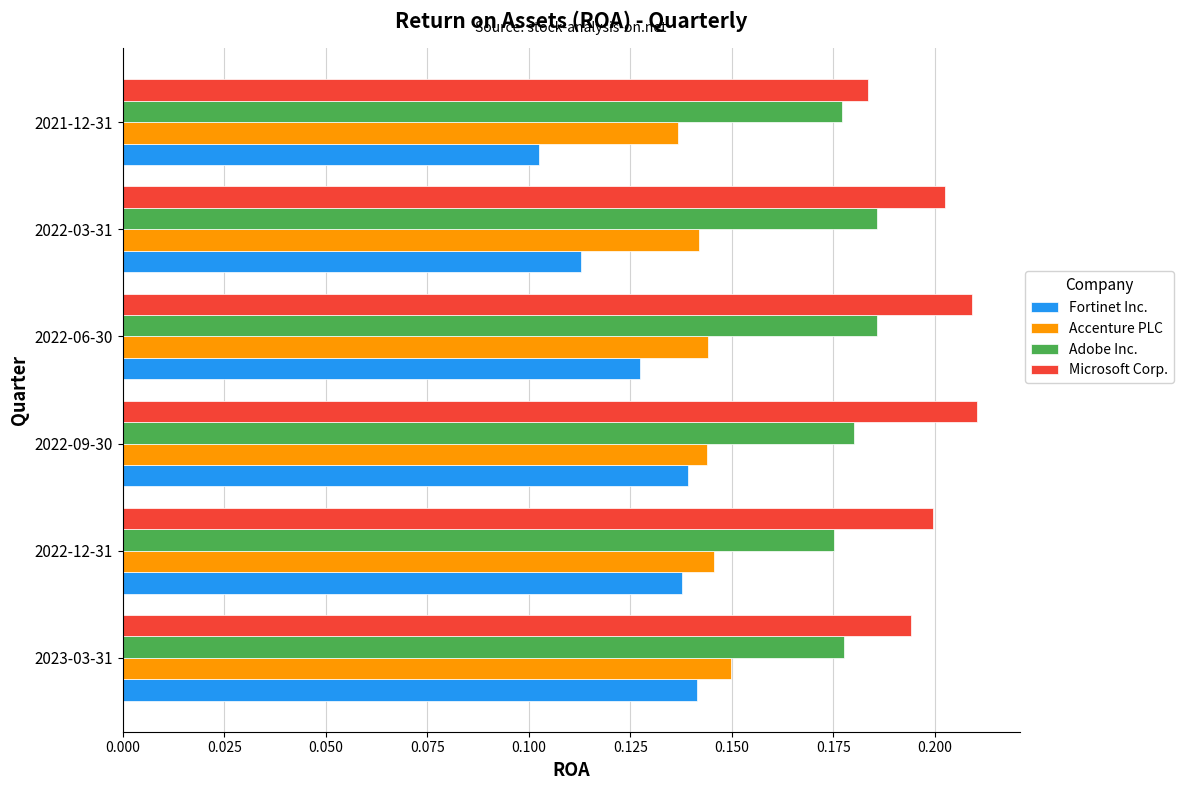

Rank the series by their average value, from highest to lowest.

Microsoft Corp., Adobe Inc., Accenture PLC, Fortinet Inc.